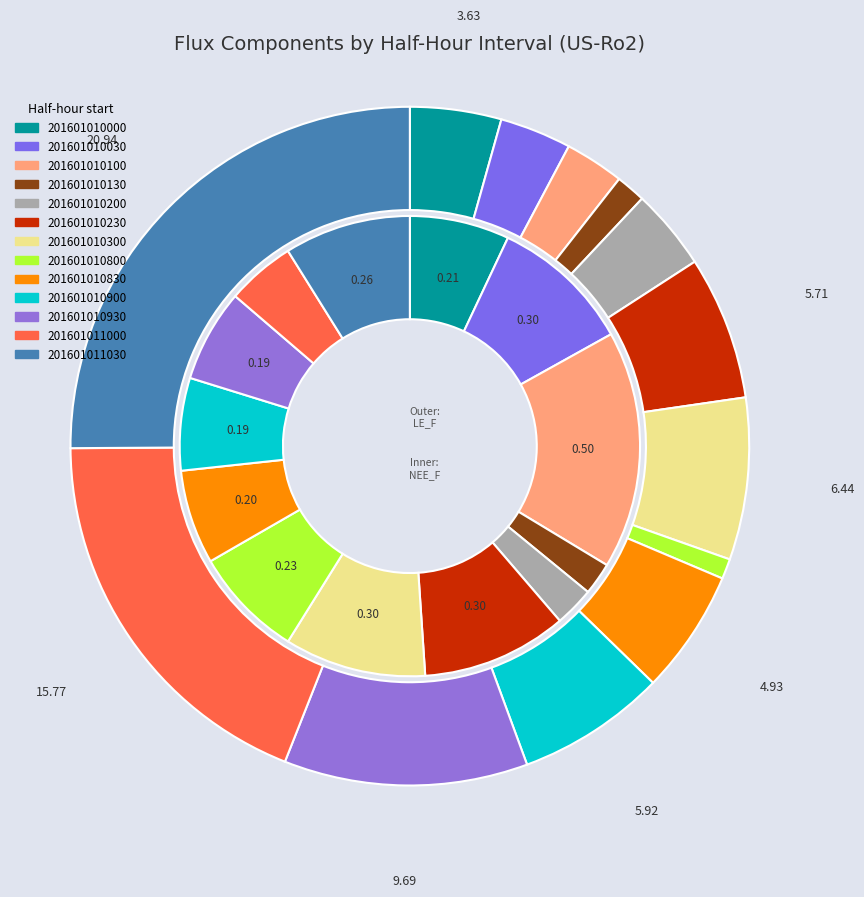

Does 201601011000 account for over 50% of the chart?

No